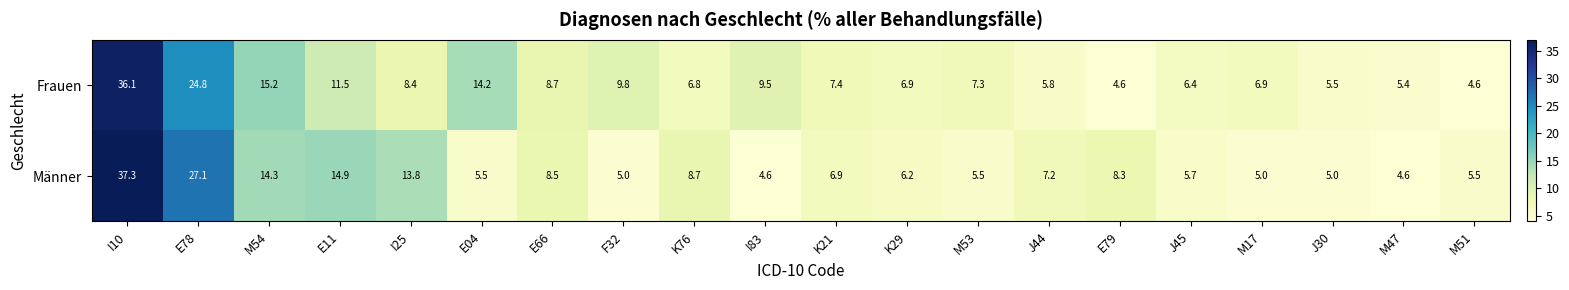

What is the spread (max minus min) of values at E11?

3.4